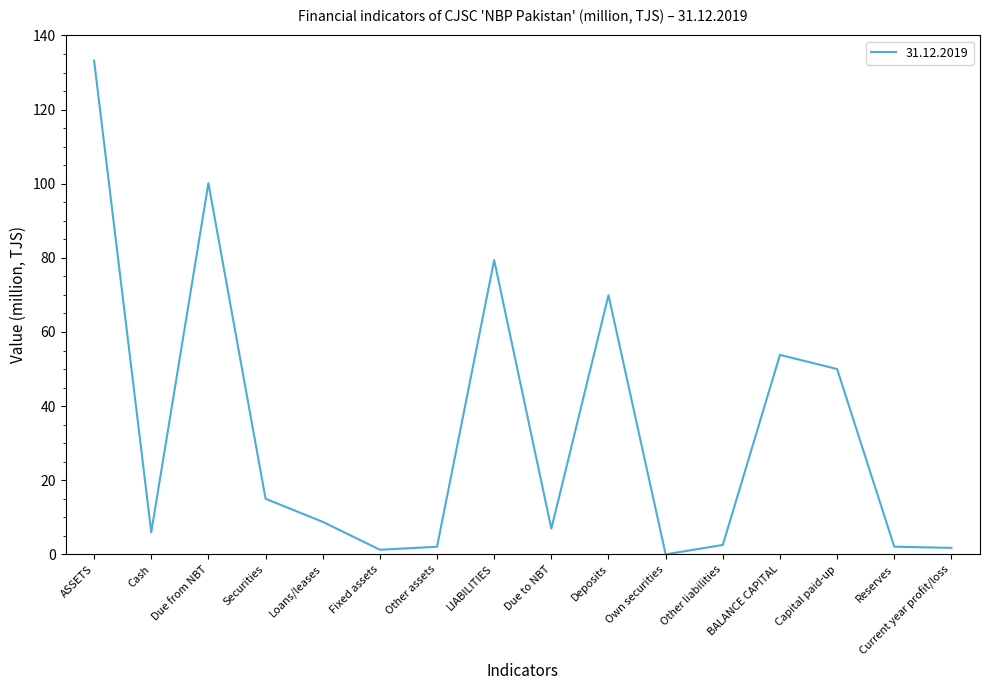

Approximately how many times larger is the value at Other liabilities compared to Current year profit/loss?

1.4